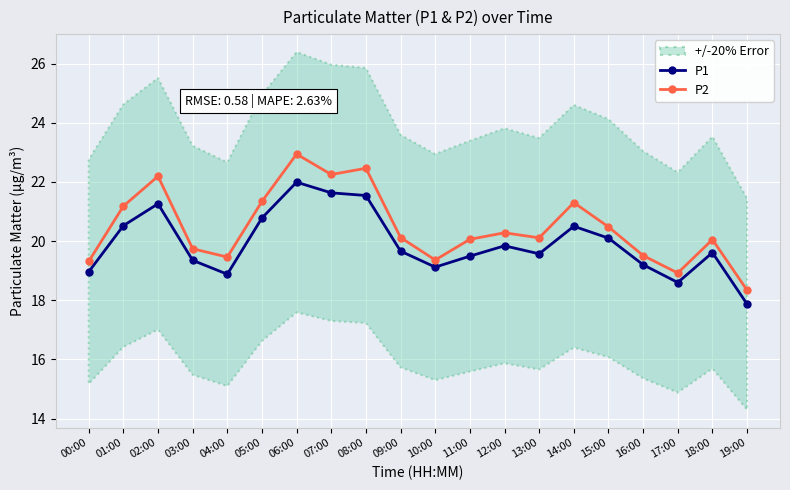

Rank the series by their average value, from lowest to highest.

P1, P2